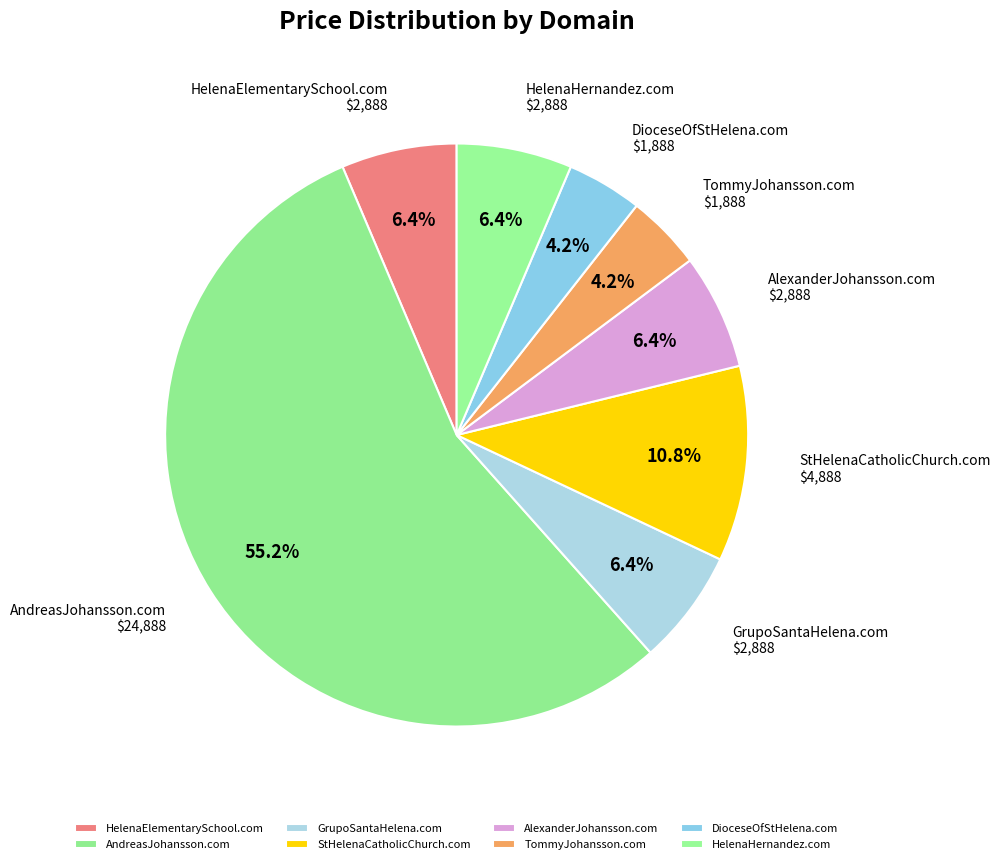

Approximately how many times larger is the value at HelenaElementarySchool.com compared to AlexanderJohansson.com?

1.0